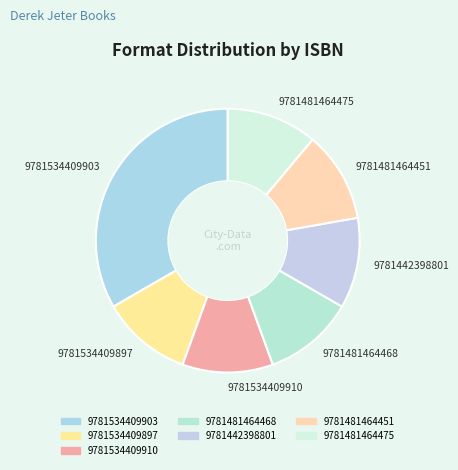

Approximately how many times larger is the value at 9781534409903 compared to 9781481464451?

3.0